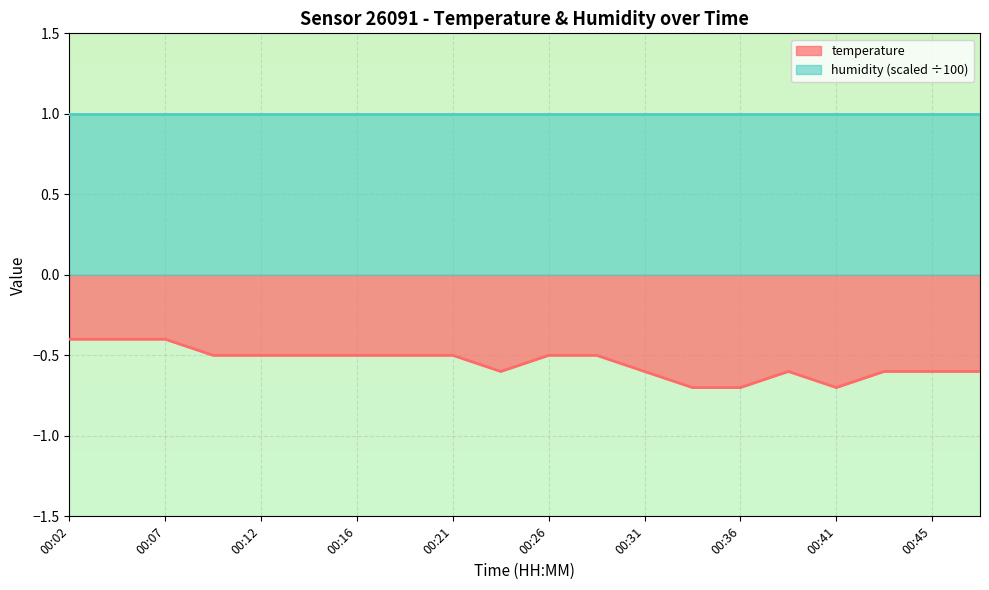

How many lines are shown in the chart?

2